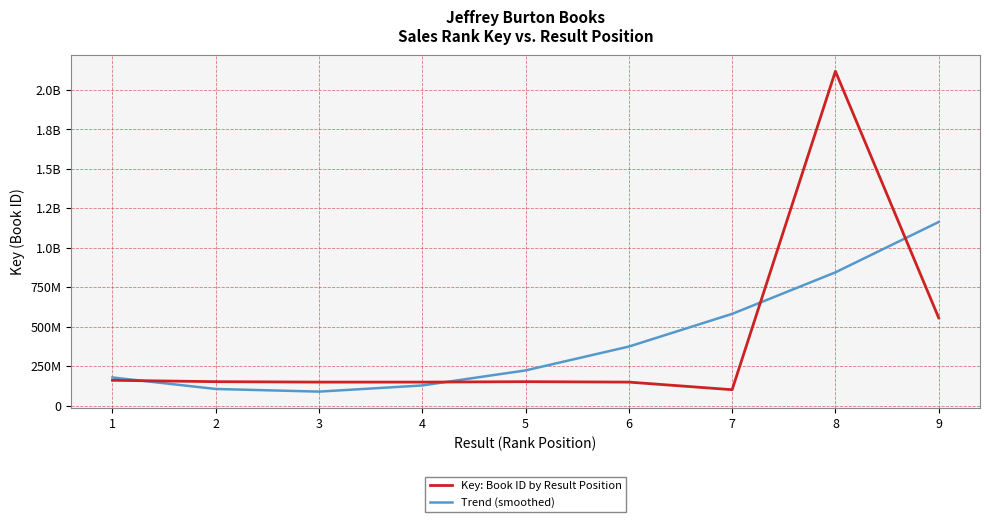

At which category does Trend (smoothed) reach its first local valley?

3